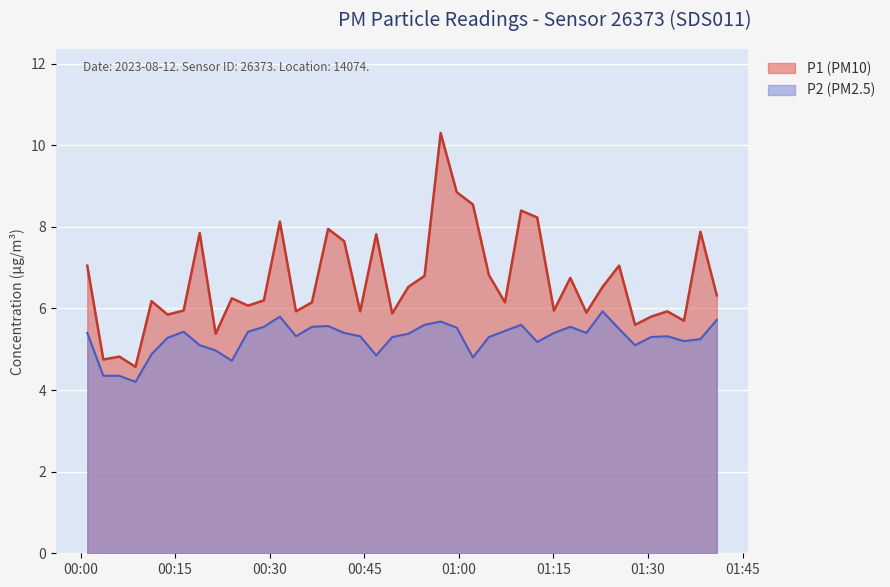

How many series are shown in this chart?

2